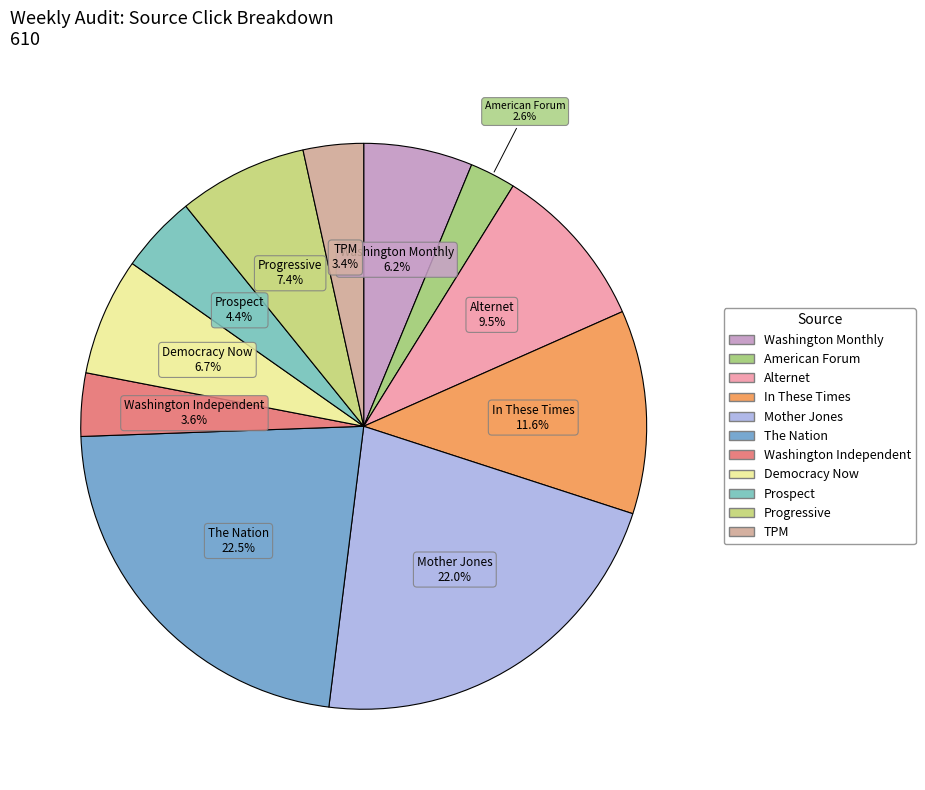

What is the total percentage of Alternet and Washington Monthly?

15.7%